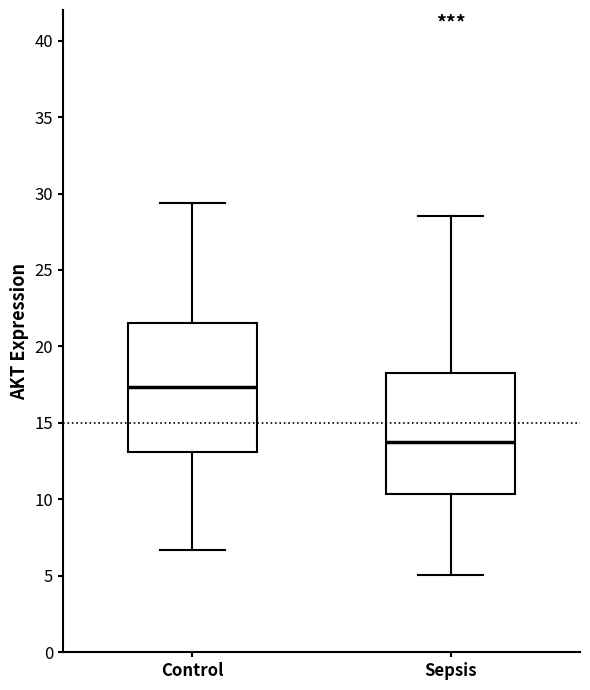

Reading left to right, transcribe this box plot: for each box, give where its median line is, the range the box spans, and where its two whiskers end, as read against the y-axis. The values are not printed on the chart, so give them approximately, as read against the axis.

Control: median 17.5, box 13.0 to 21.5, whiskers 6.5 to 29.5
Sepsis: median 14.0, box 10.5 to 18.5, whiskers 5.0 to 28.5